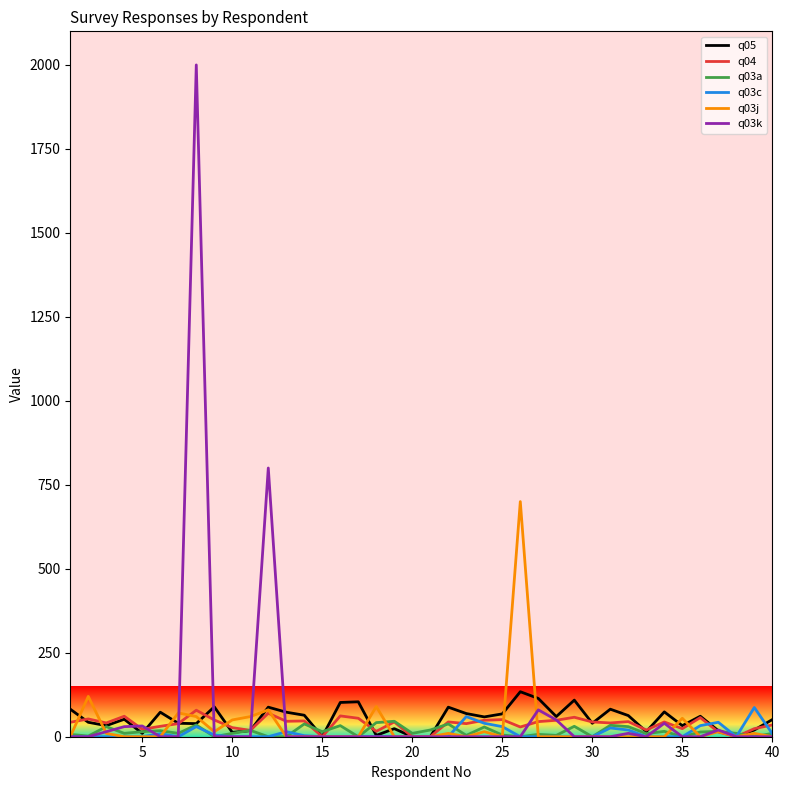

True or false: q04 has more than 2 interior local peaks.

True